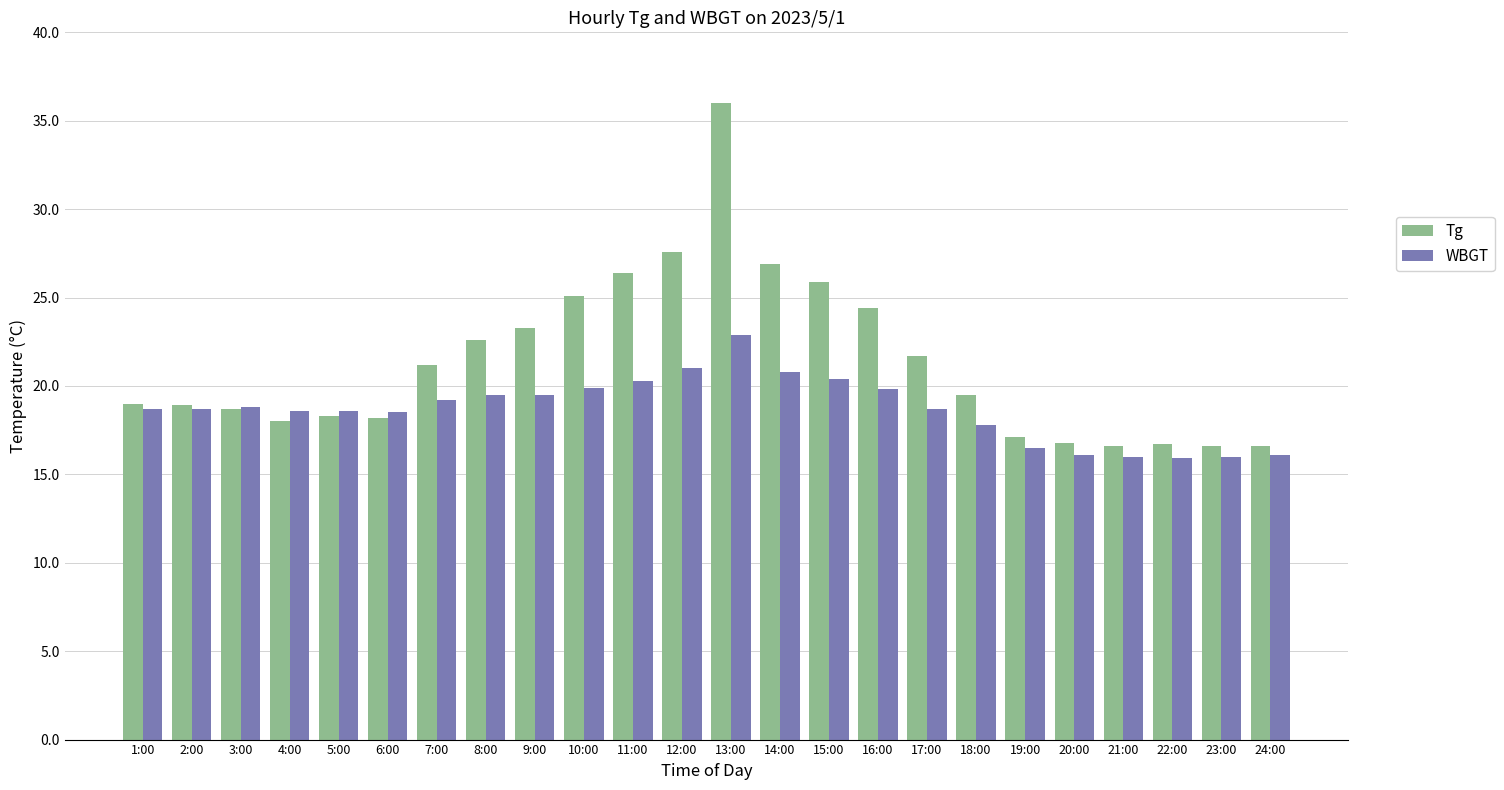

The WBGT series shows 30.0 at 13:00. True or false?

False